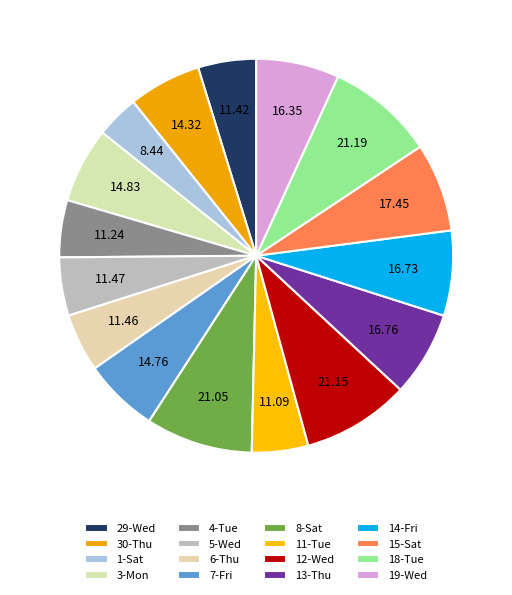

Is 18-Tue the majority of the pie?

No